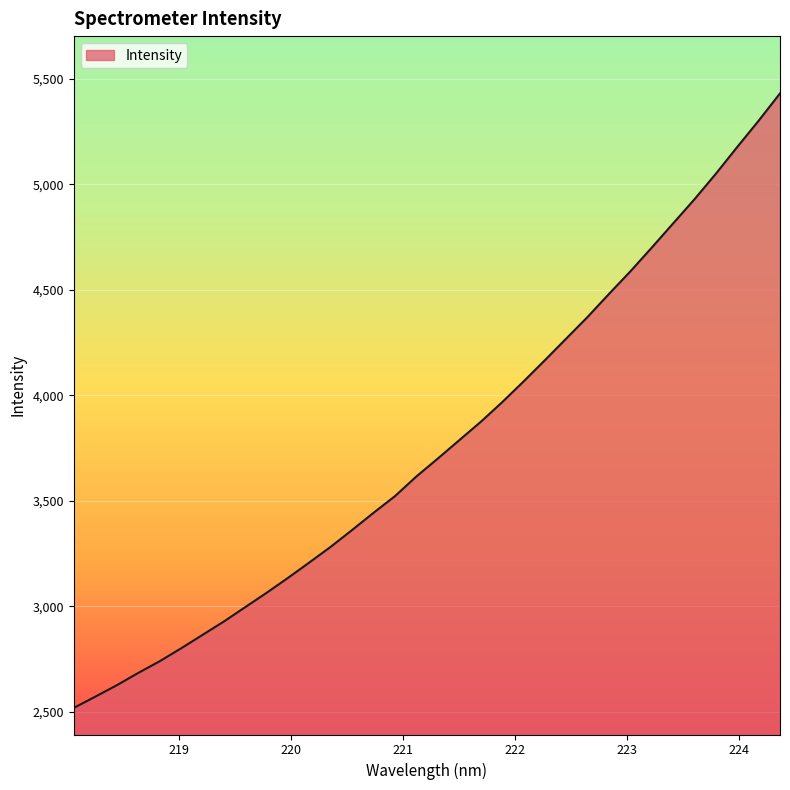

What is the smallest value displayed?

2519.4